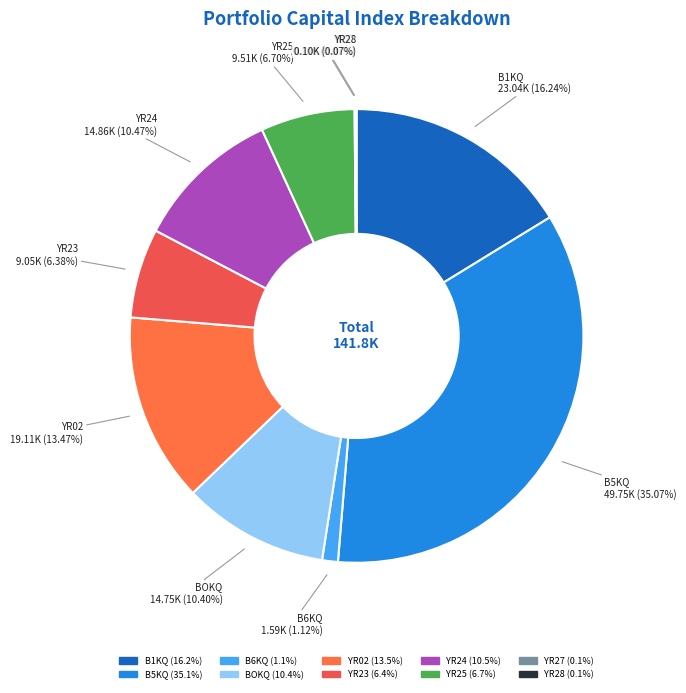

Is there a majority slice in this chart?

No